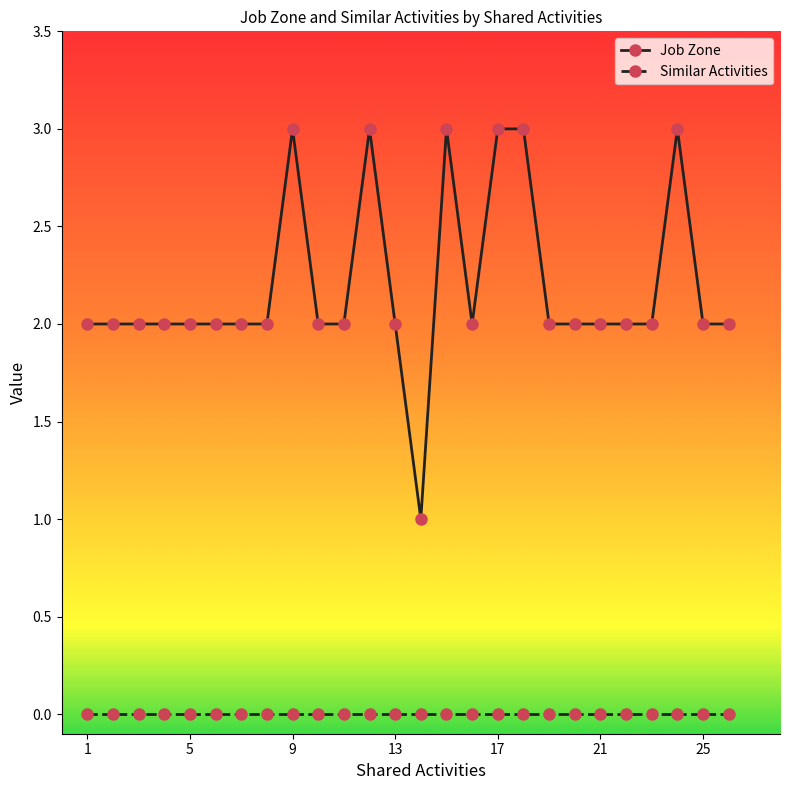

What is the maximum value shown in the chart?

3